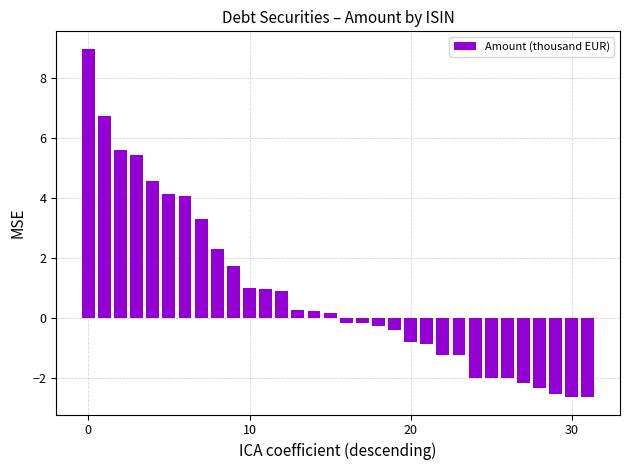

What is the minimum value shown in the chart?

-2.6